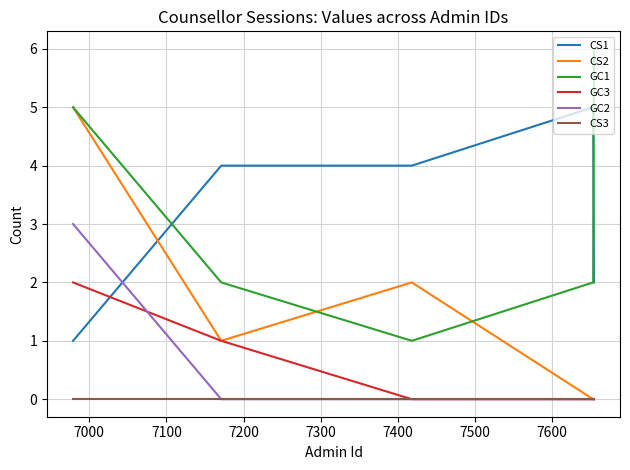

What is the average value of the GC1 series?

3